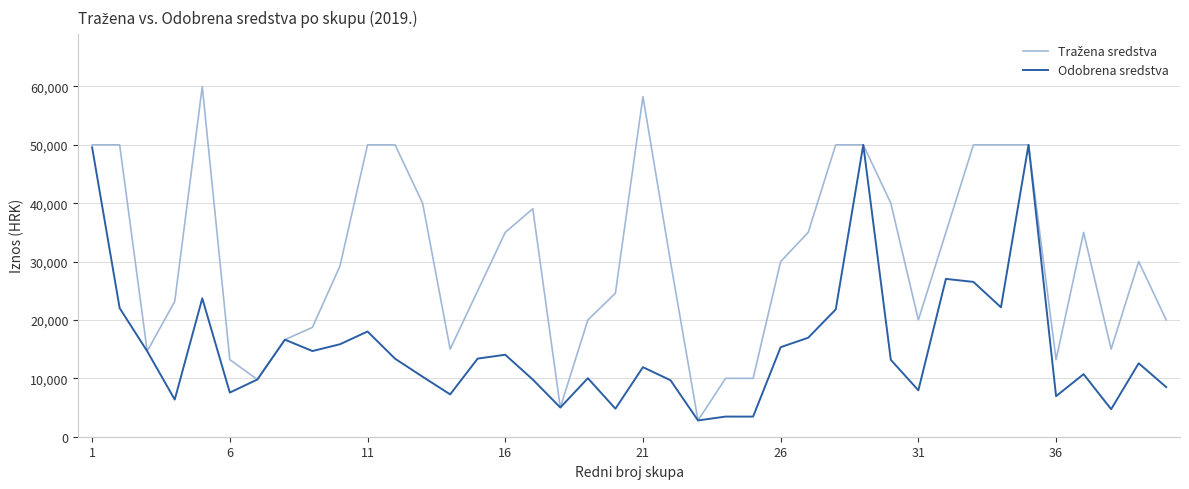

What is the lowest value of the Odobrena sredstva series?

2788